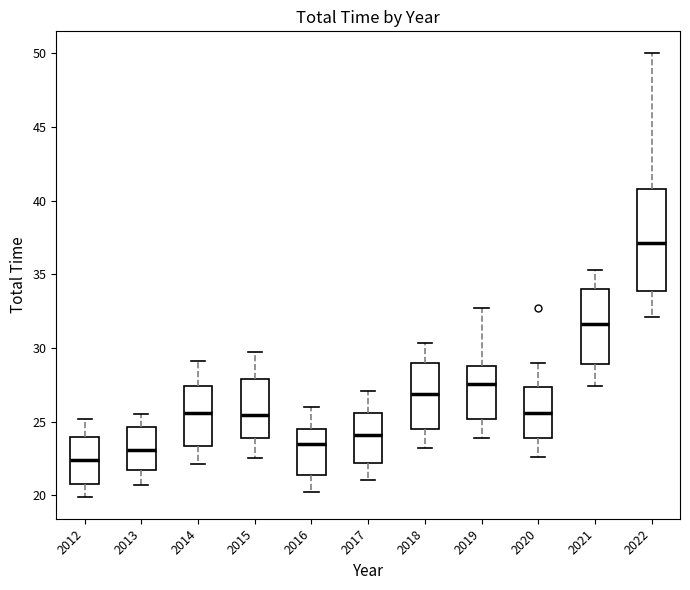

Comparing the boxes themselves (not the whiskers), which one is the tallest?

2022